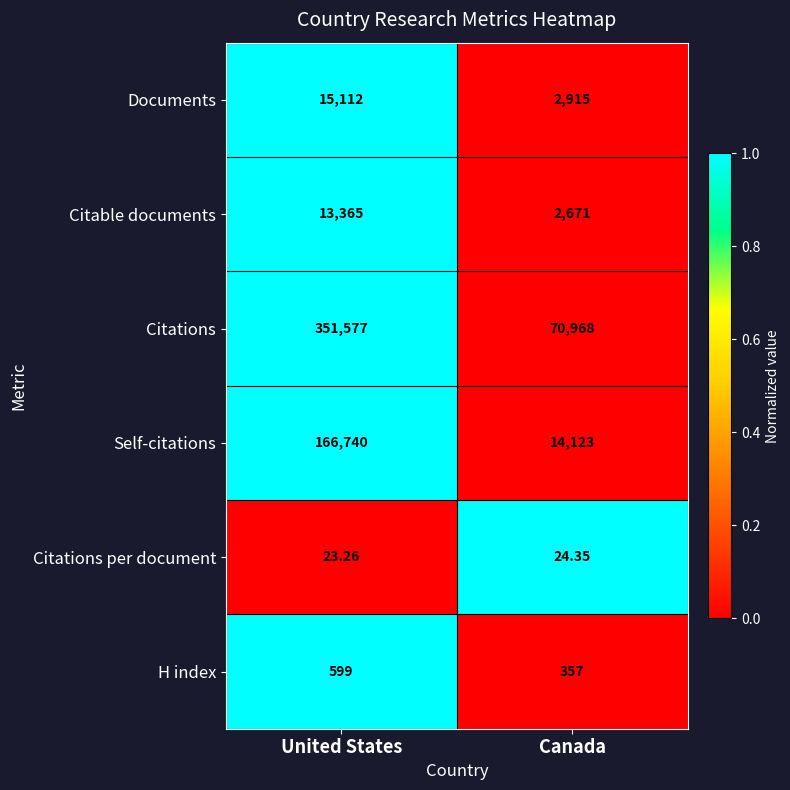

List the labels in order of Citations per document value, smallest first.

United States, Canada